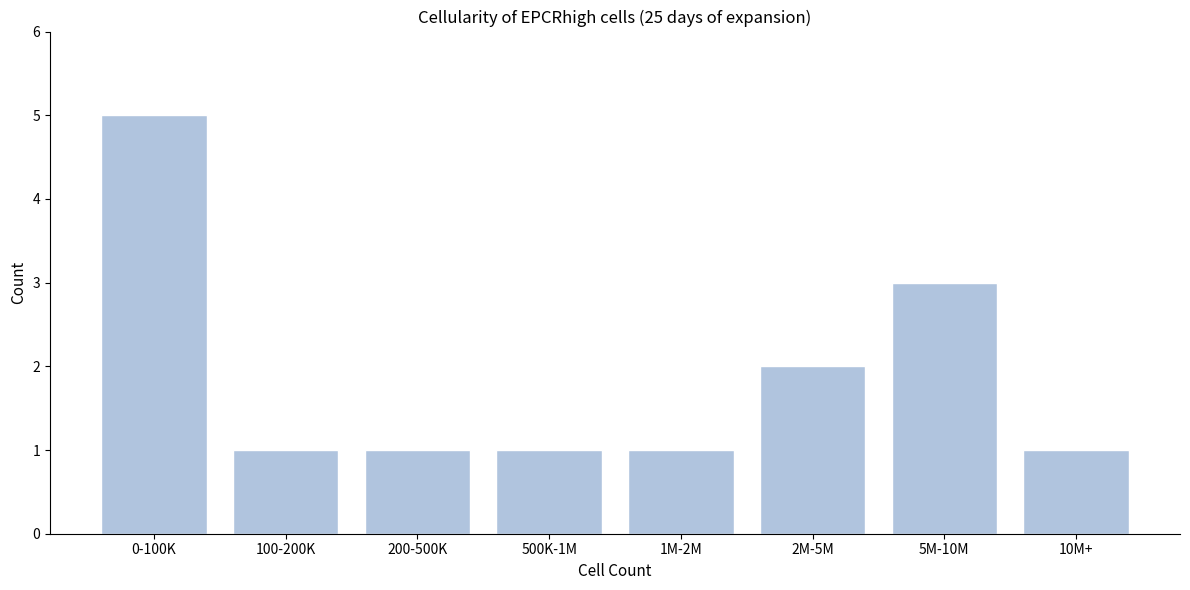

Reading left to right, transcribe all the data shown in this chart.

0-100K=5	100-200K=1	200-500K=1	500K-1M=1	1M-2M=1	2M-5M=2	5M-10M=3	10M+=1